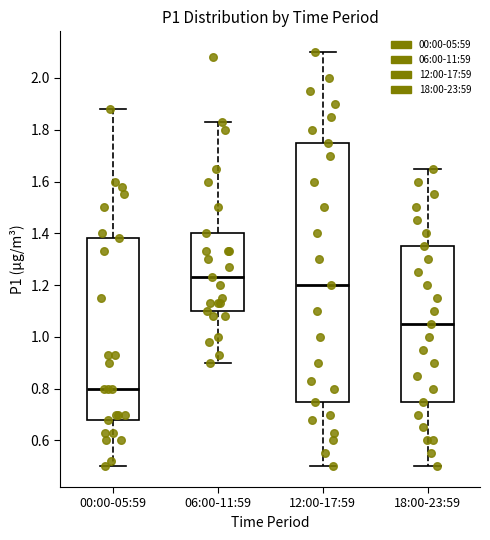

Reading left to right, read every box against the y-axis: the position of its median line, the range the box covers, and the ends of its whiskers. The values are not printed on the chart, so give them approximately, as read against the axis.

00:00-05:59: median 0.80, box 0.68 to 1.38, whiskers 0.50 to 1.88
06:00-11:59: median 1.24, box 1.10 to 1.40, whiskers 0.90 to 1.84
12:00-17:59: median 1.20, box 0.76 to 1.76, whiskers 0.50 to 2.10
18:00-23:59: median 1.06, box 0.76 to 1.36, whiskers 0.50 to 1.66